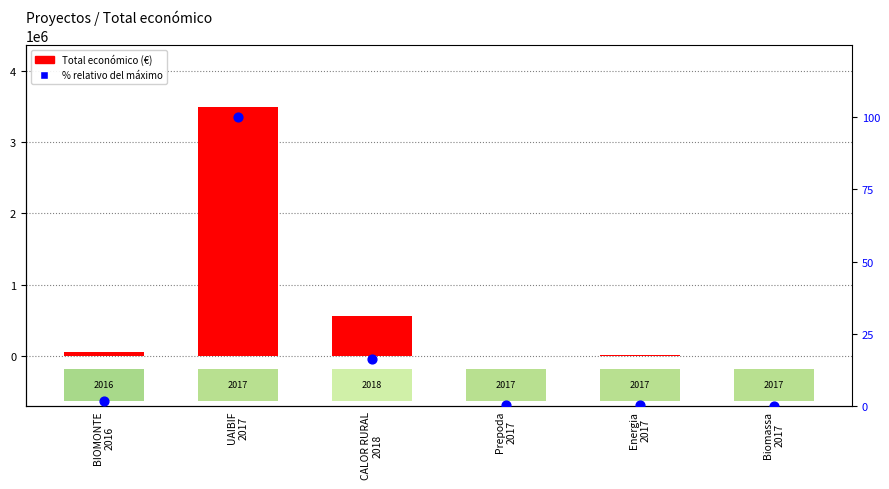

Which series has the widest spread of Y values?

Total económico (€)